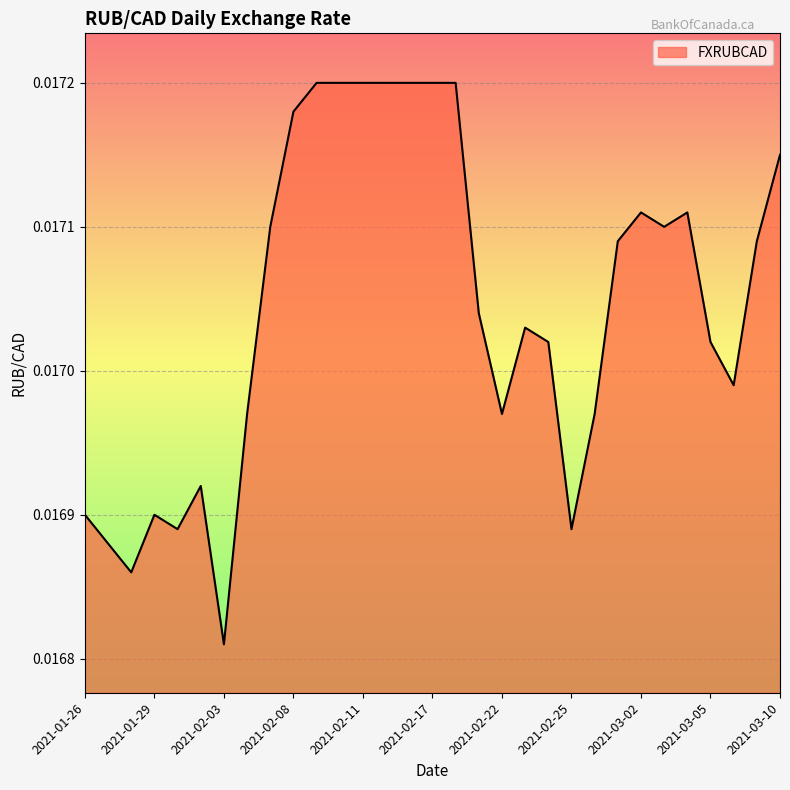

How many lines are shown in the chart?

1